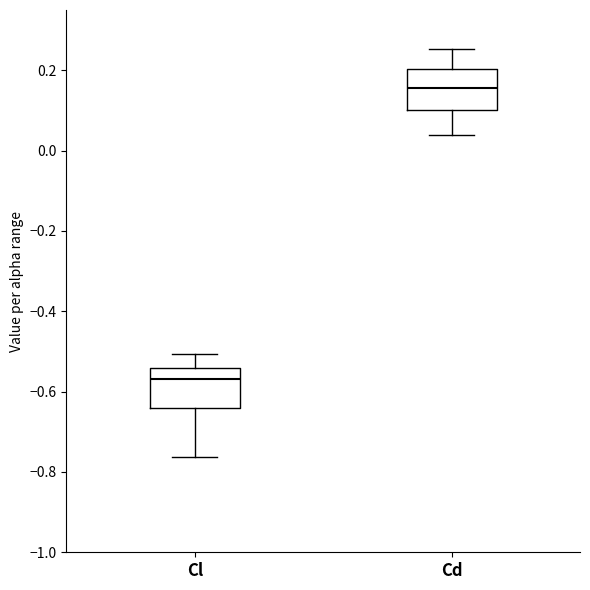

Which box has the lowest median line?

Cl